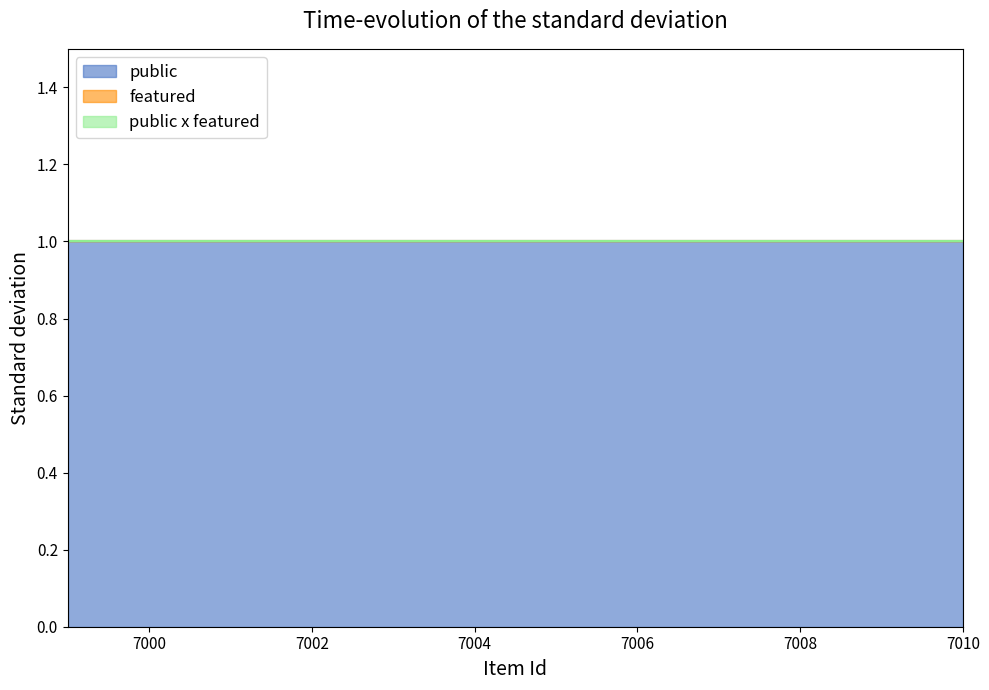

Reading right to left, list all the values displayed in this chart.

public: 7010=1	7009=1	7008=1	7007=1	7006=1	7005=1	7004=1	7003=1	7002=1	7001=1	7000=1	6999=1
featured: 7010=0	7009=0	7008=0	7007=0	7006=0	7005=0	7004=0	7003=0	7002=0	7001=0	7000=0	6999=0
public x featured: 7010=0	7009=0	7008=0	7007=0	7006=0	7005=0	7004=0	7003=0	7002=0	7001=0	7000=0	6999=0